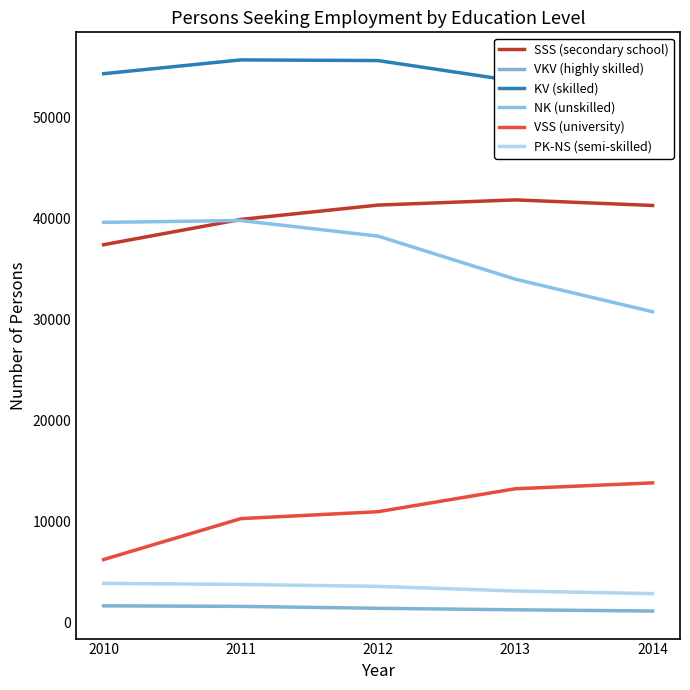

Rank the categories by VKV (highly skilled) value from lowest to highest.

2014, 2013, 2012, 2011, 2010